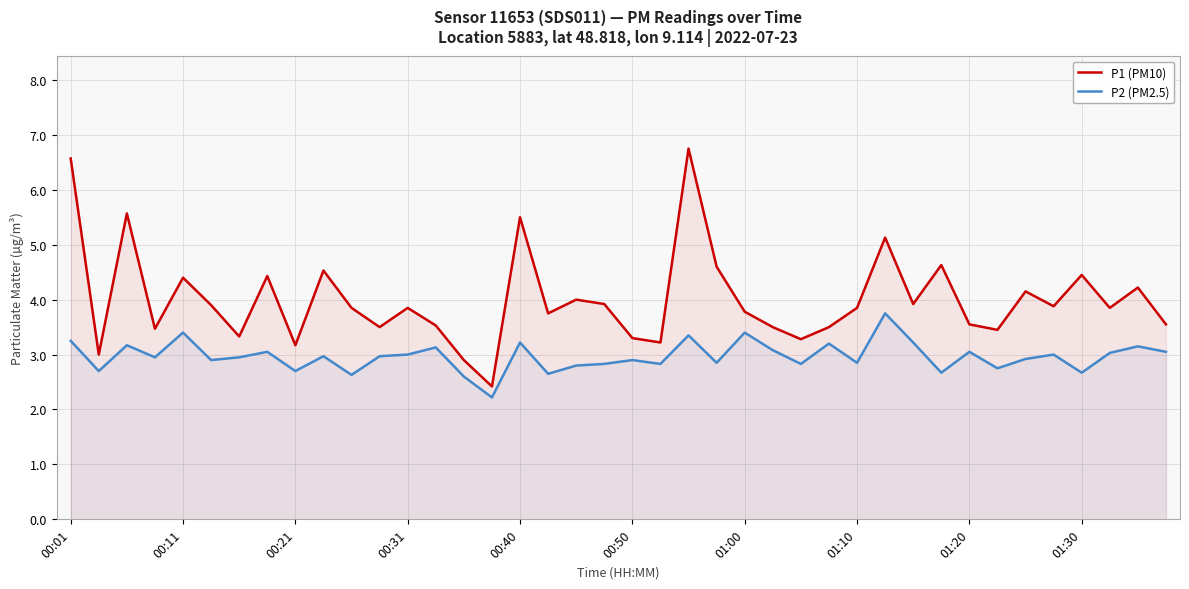

What is the value of the P2 (PM2.5) point at the 38th from the left?

3.0